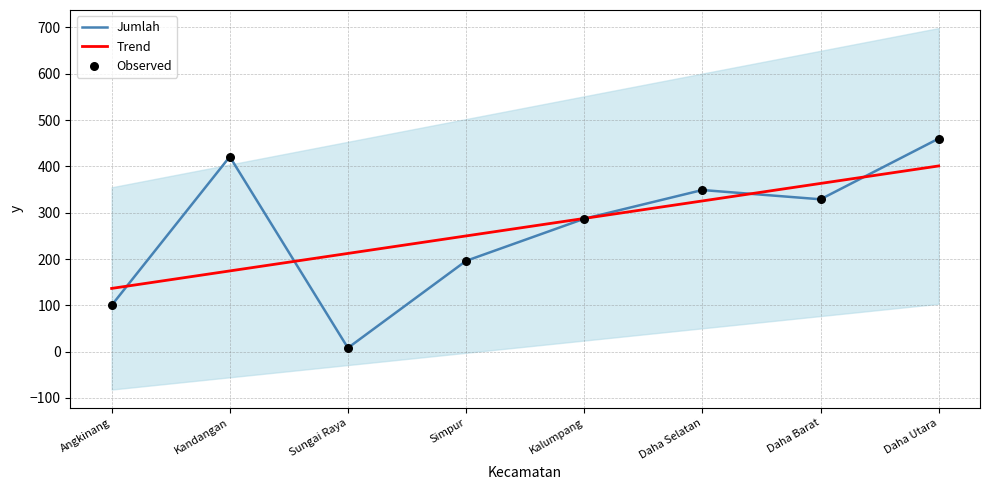

What is the total value across all series at Kandangan?

1016.3